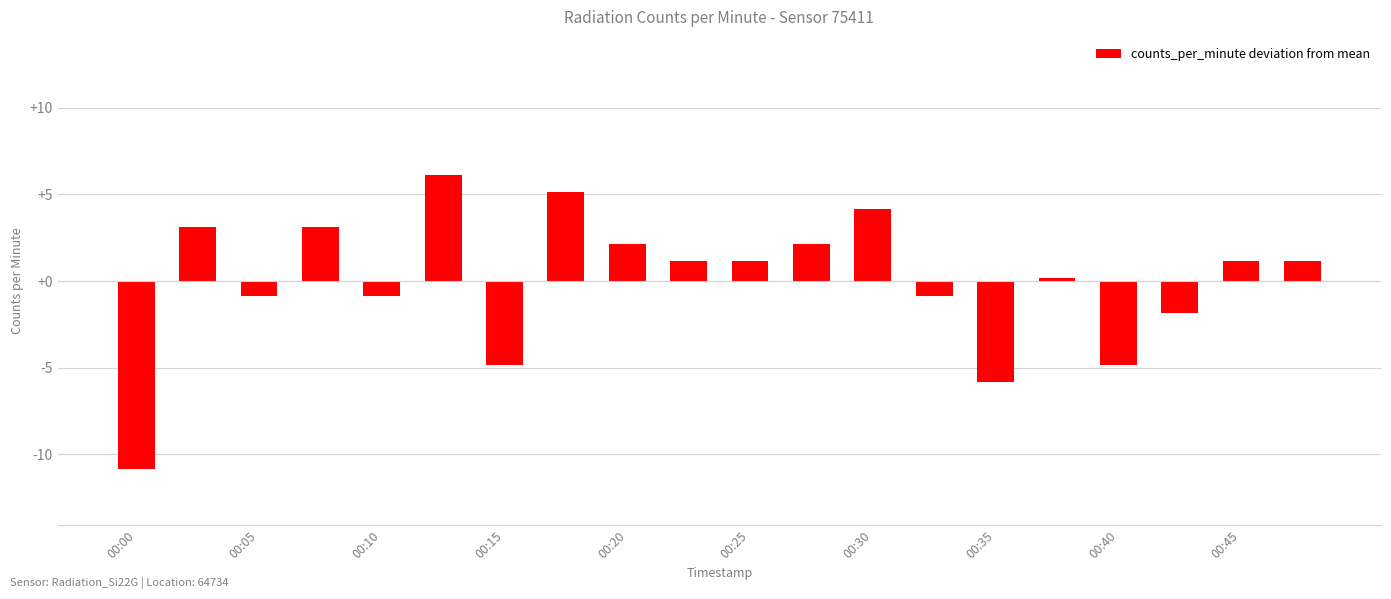

Are the bars grouped side by side (vs. stacked)?

No